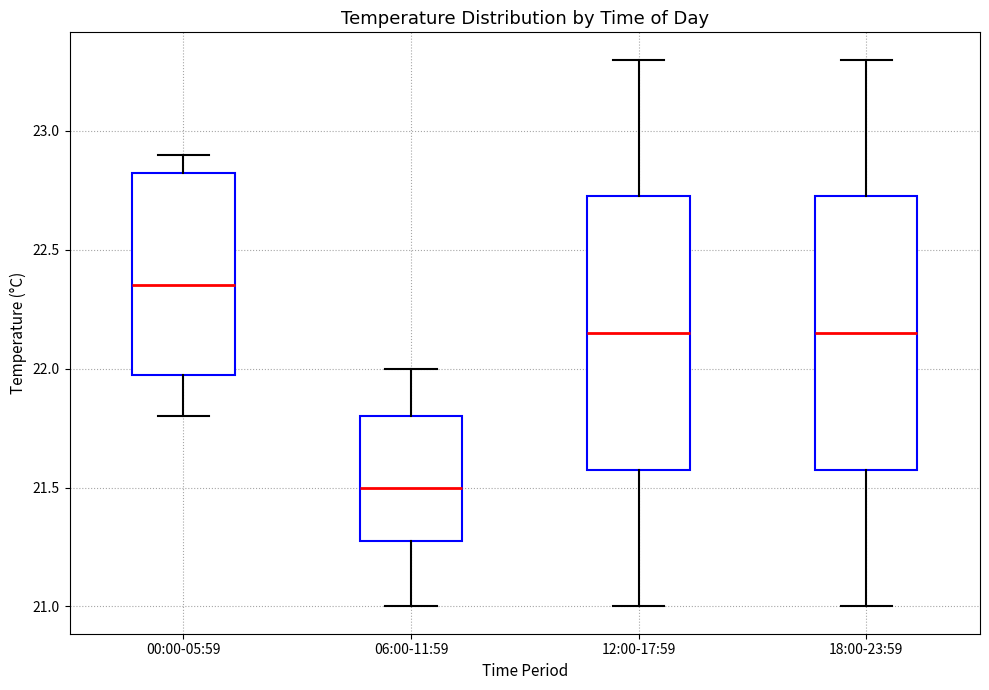

Reading left to right, read every box against the y-axis: the position of its median line, the range the box covers, and the ends of its whiskers. The values are not printed on the chart, so give them approximately, as read against the axis.

00:00-05:59: median 22.35, box 22.00 to 22.85, whiskers 21.80 to 22.90
06:00-11:59: median 21.50, box 21.30 to 21.80, whiskers 21.00 to 22.00
12:00-17:59: median 22.15, box 21.60 to 22.75, whiskers 21.00 to 23.30
18:00-23:59: median 22.15, box 21.60 to 22.75, whiskers 21.00 to 23.30